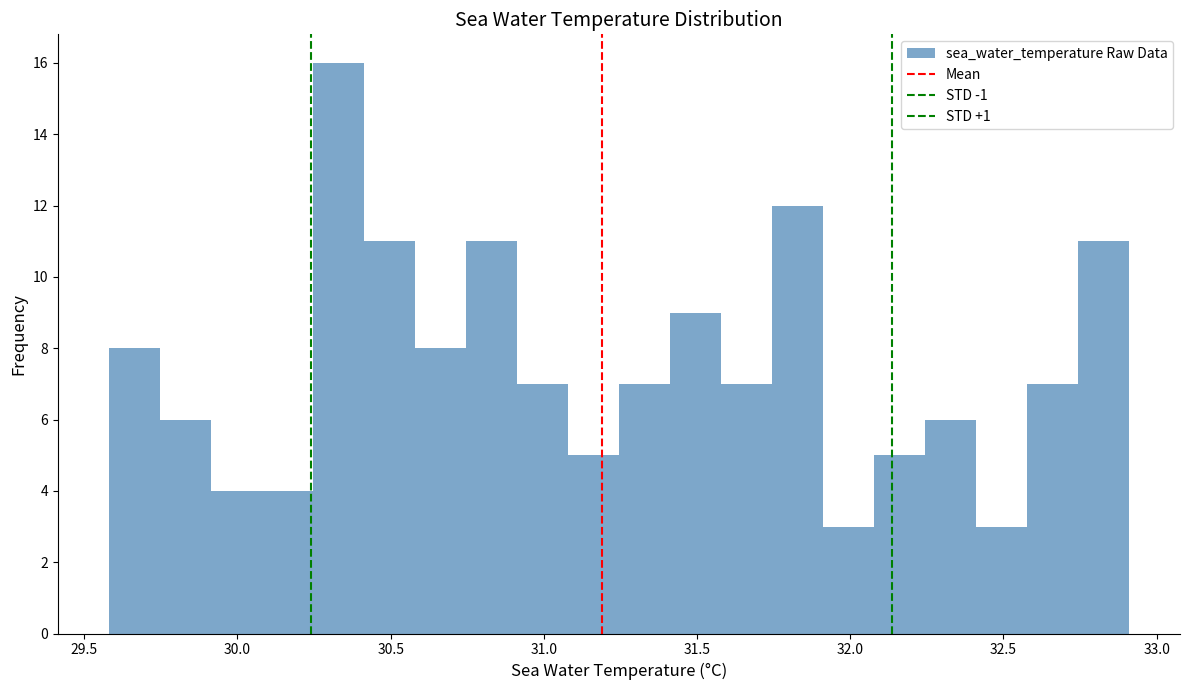

Read against the x-axis, roughly where is the centre of the tallest bar?

30.35